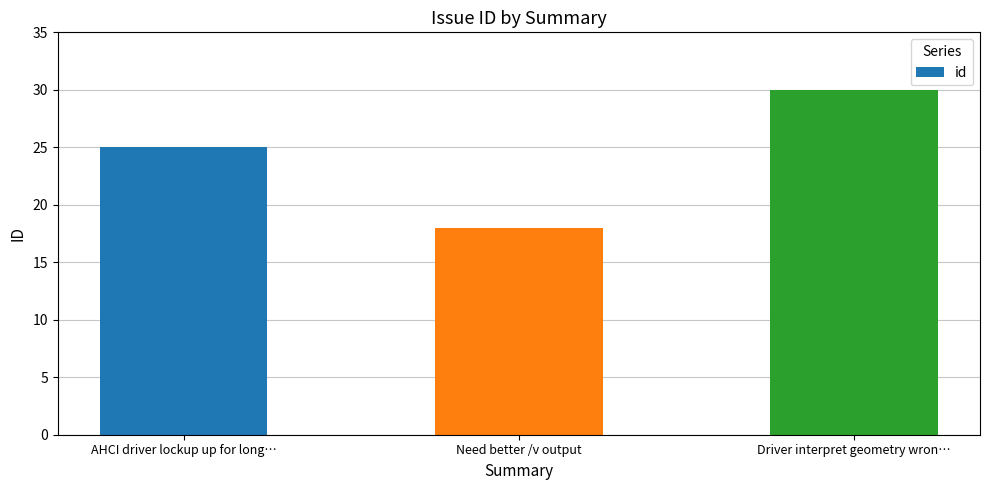

What is the sum of all values?

73